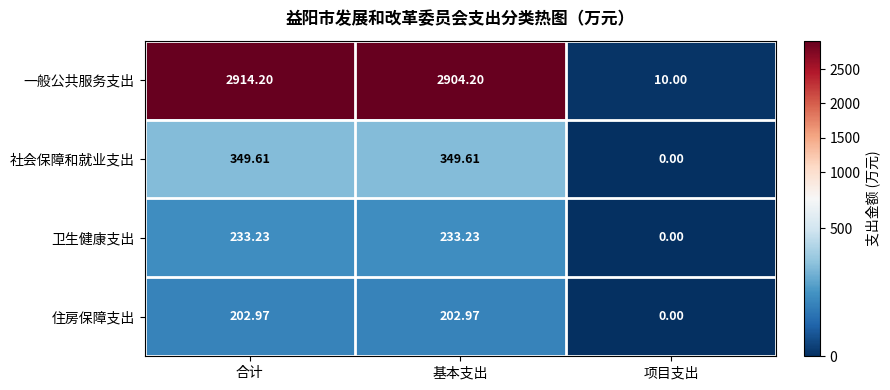

At how many categories does at least one series exceed 1256?

2